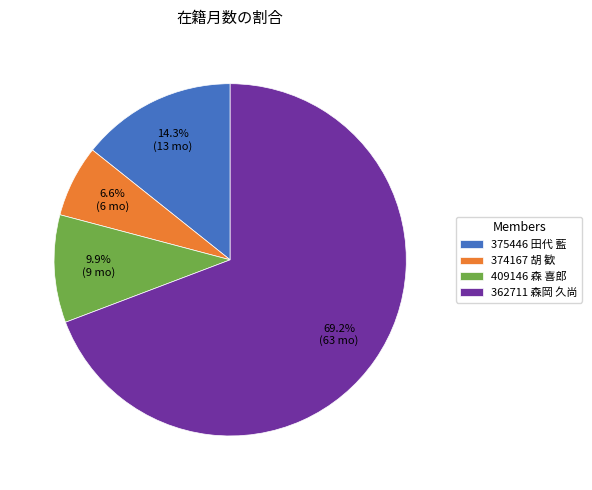

How many slices are in this pie chart?

4